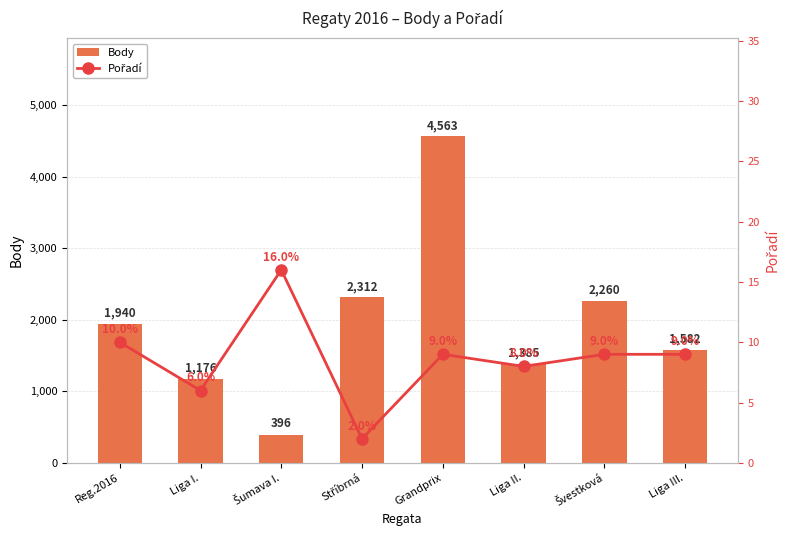

Is the value of Pořadí at Stříbrná greater than the value of Body at Švestková?

No